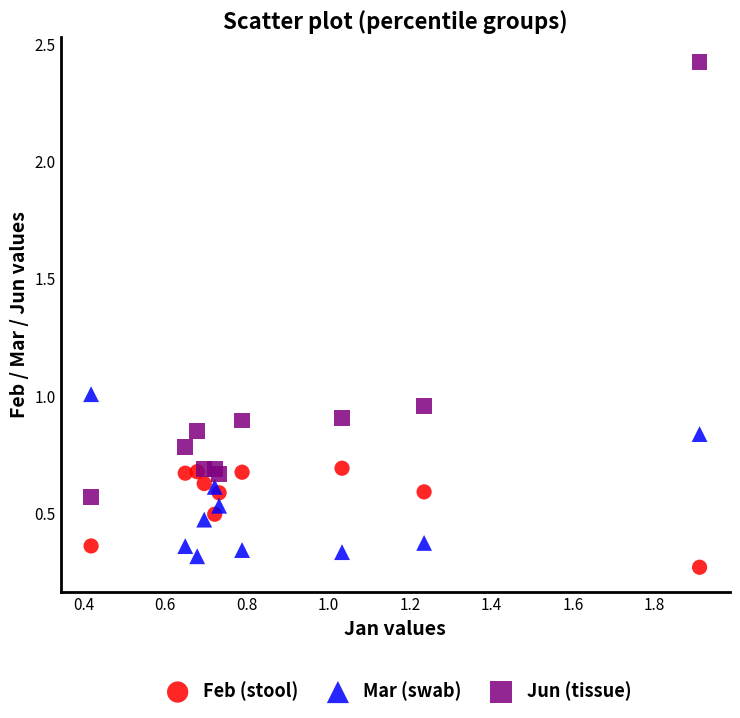

What is the X range (max minus min) for the scatter plot?

1.5